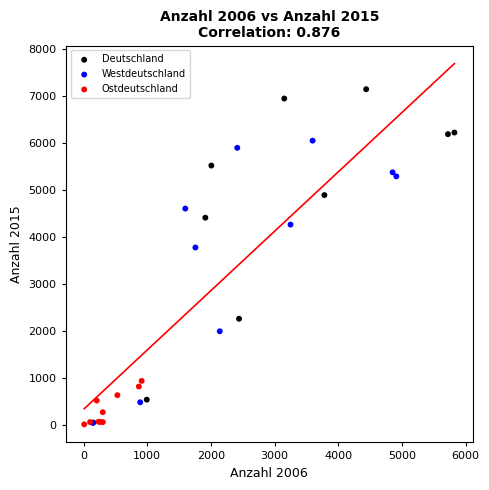

Which series reaches the maximum Y coordinate?

Deutschland